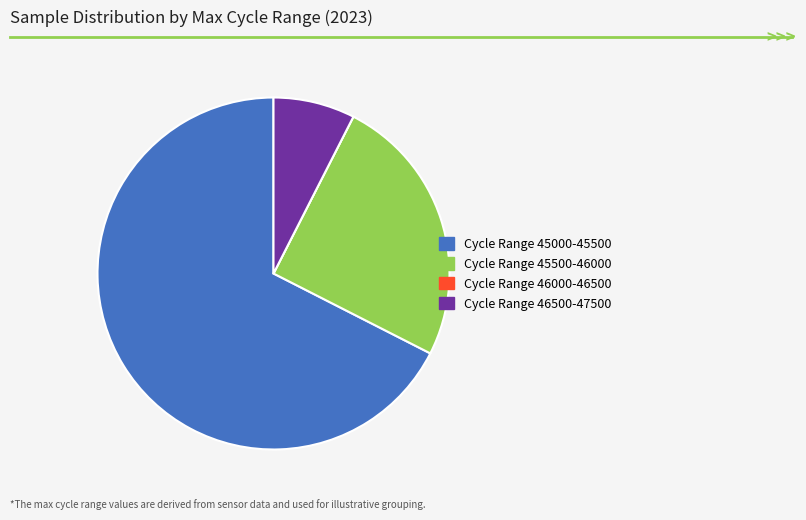

Is there any slice that represents more than half of the pie?

Yes